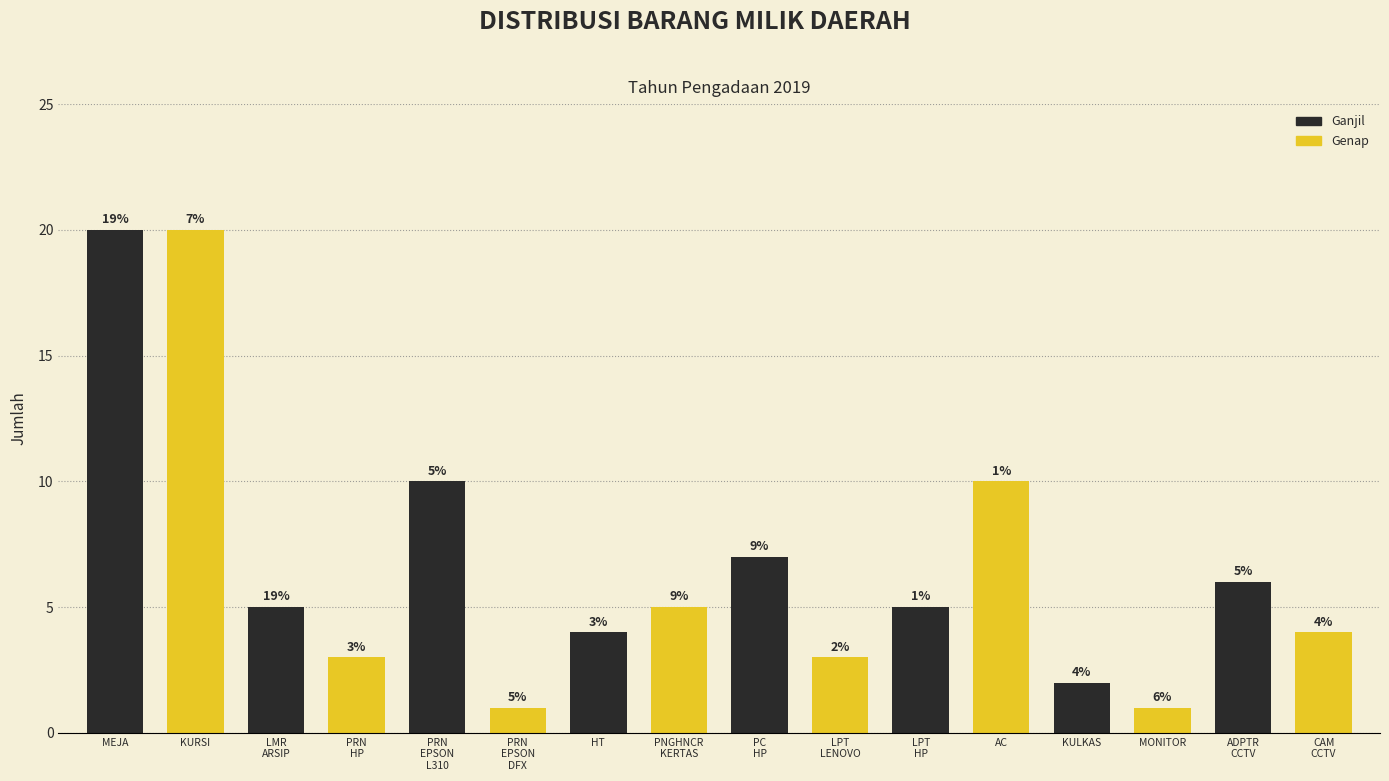

What is the total value across all series at HT?

9